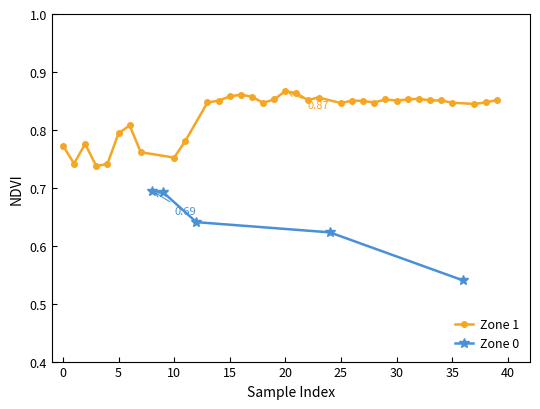

The Zone 0 (NDVI) series shows 0.7 at 4. True or false?

False